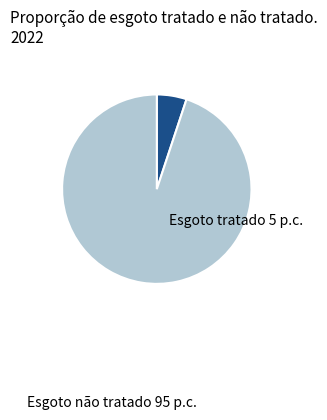

Is there any slice that represents more than half of the pie?

Yes